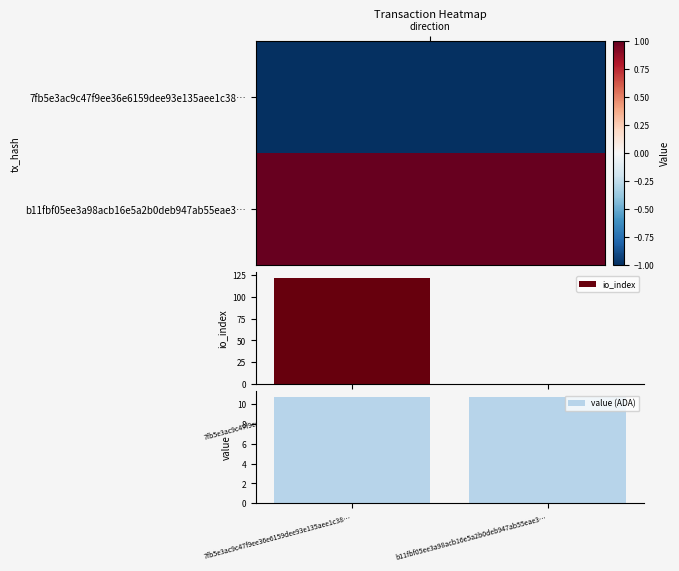

How many categories are shown in the chart?

2